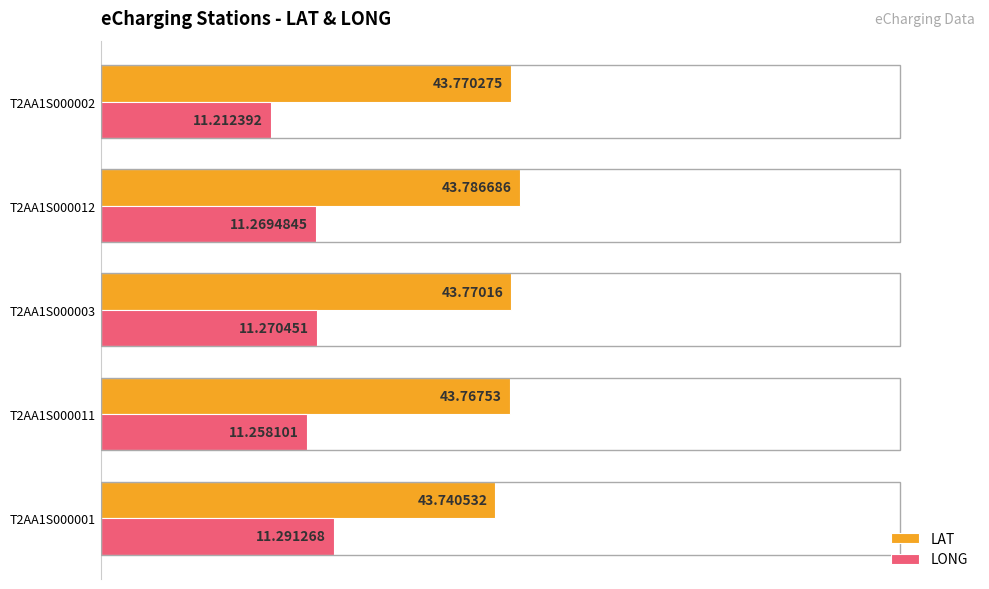

Which series has the largest total across all categories?

LAT